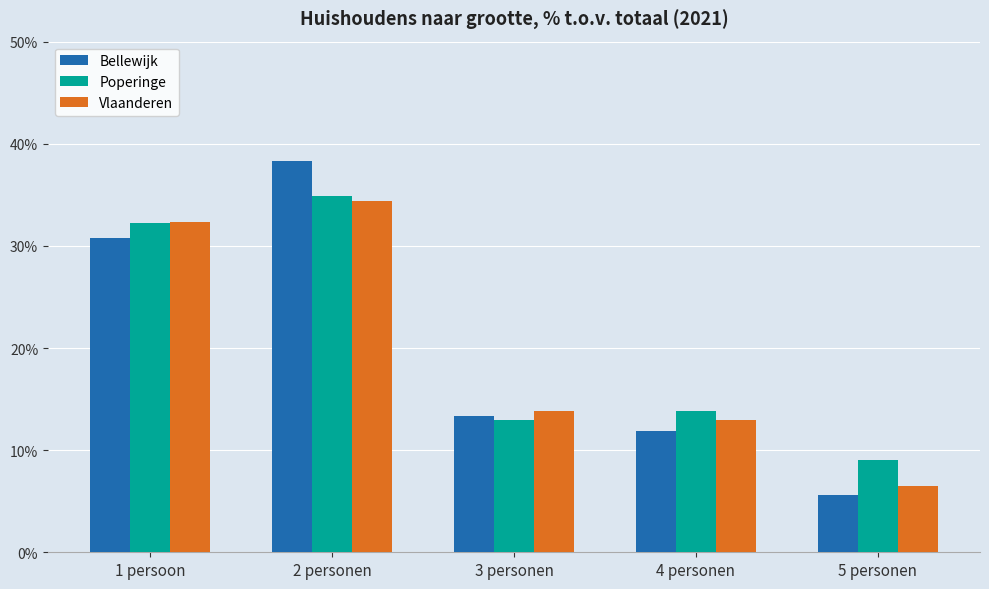

At how many categories does at least one series exceed 0?

5